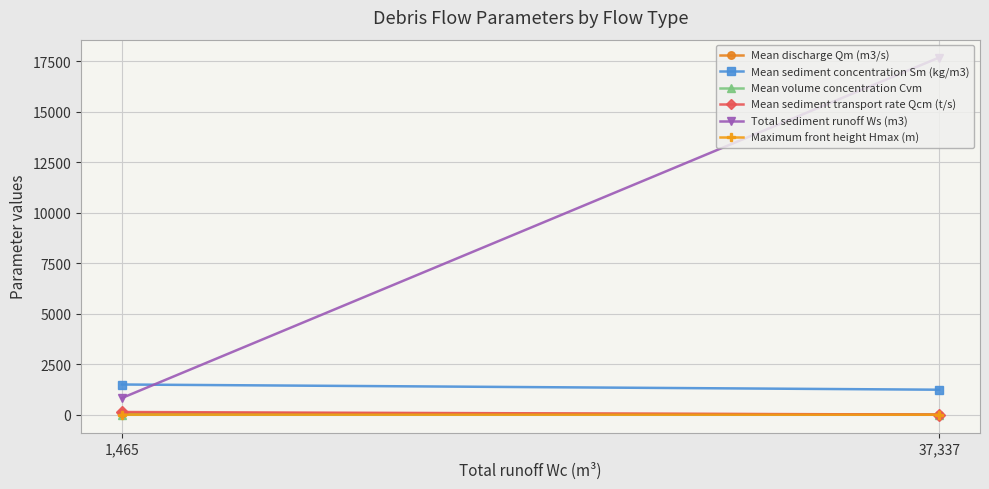

The value of Maximum front height Hmax (m) at 37,337 is 0.3. True or false?

False